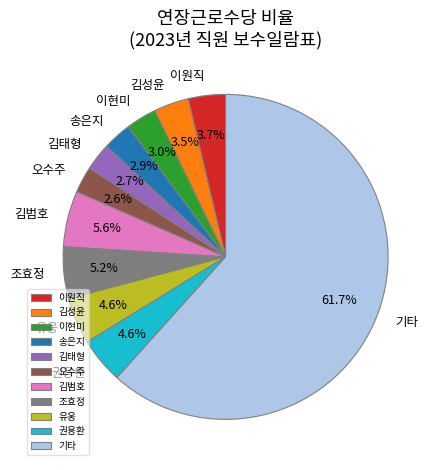

What is the ratio of the value at 이현미 to the value at 권용환?

0.7